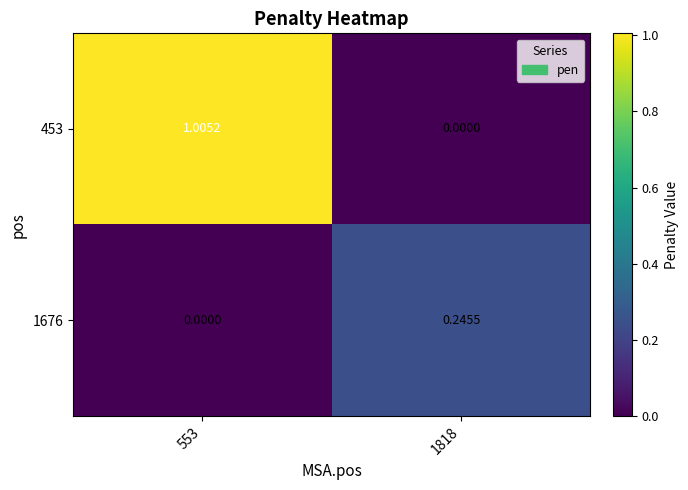

Which series changed the most between 553 and 1818?

453